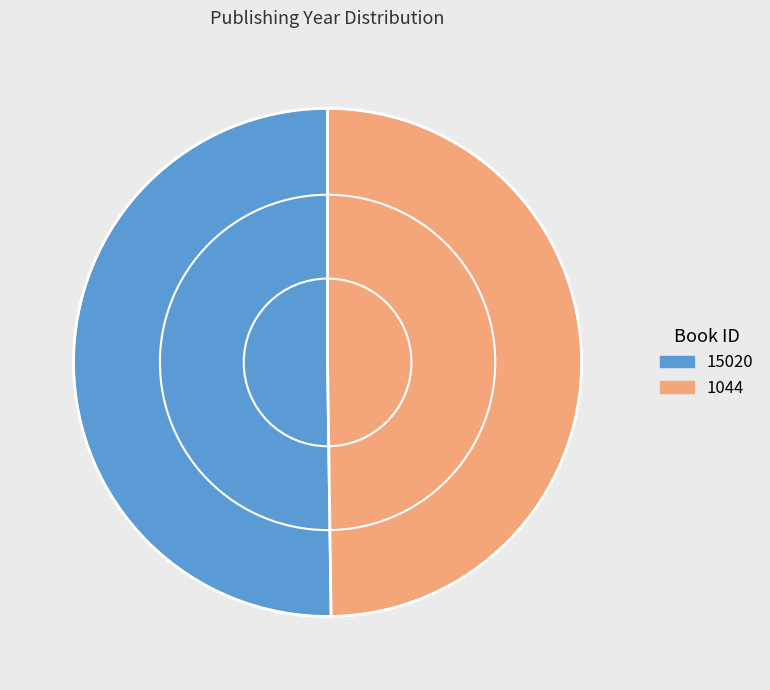

How many slices are in this pie chart?

2